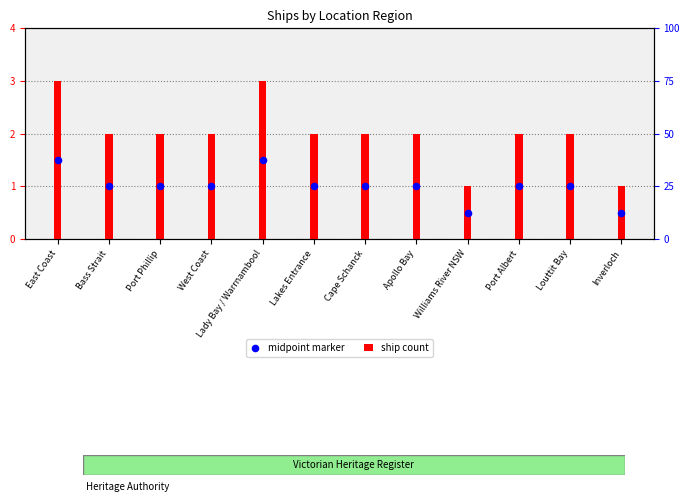

At how many categories does at least one series exceed 0?

12